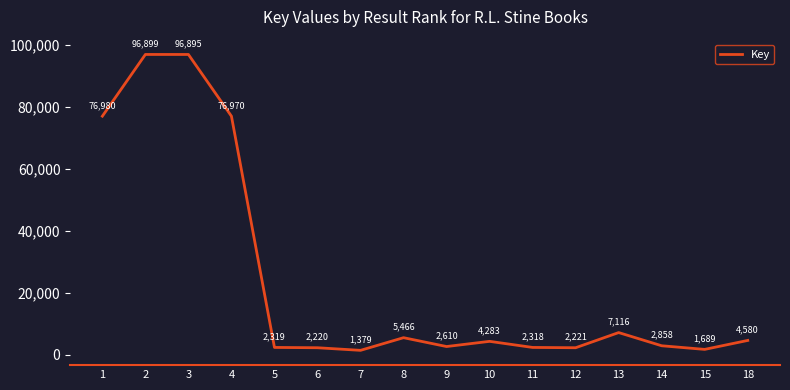

What is the difference between the maximum and minimum values?

95520